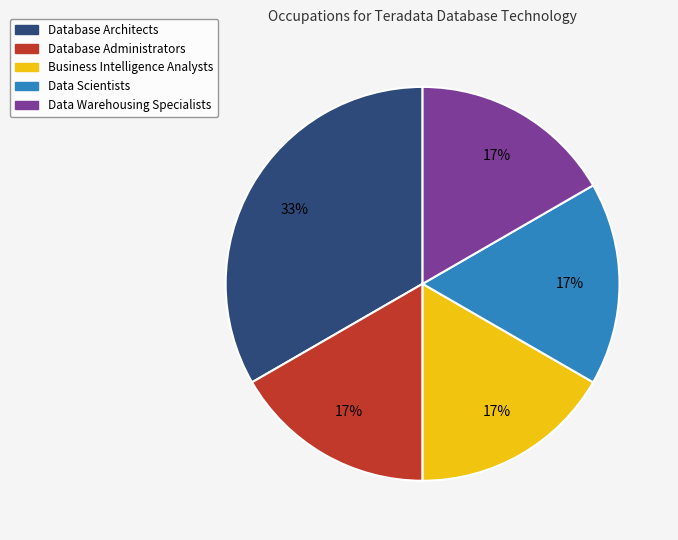

Does any single category account for the majority?

No